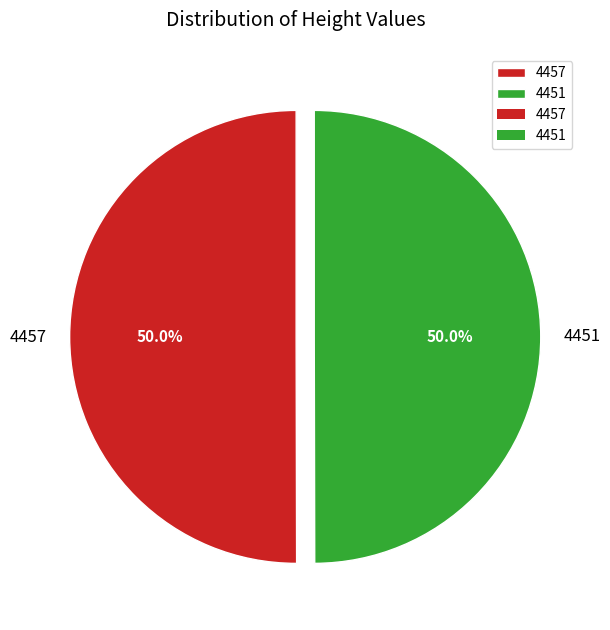

Approximately how many times larger is the value at 4451 compared to 4457?

1.0